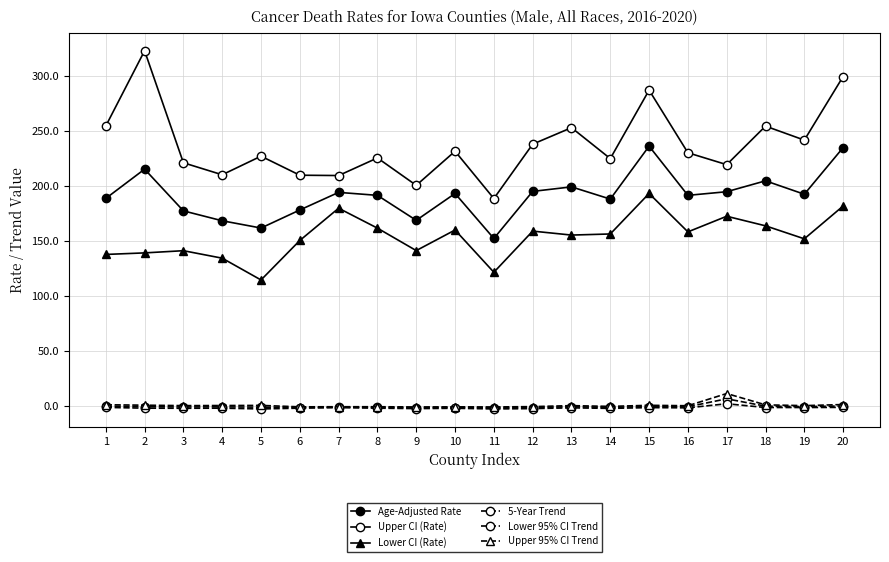

Is this an area chart (filled region under the line)?

No